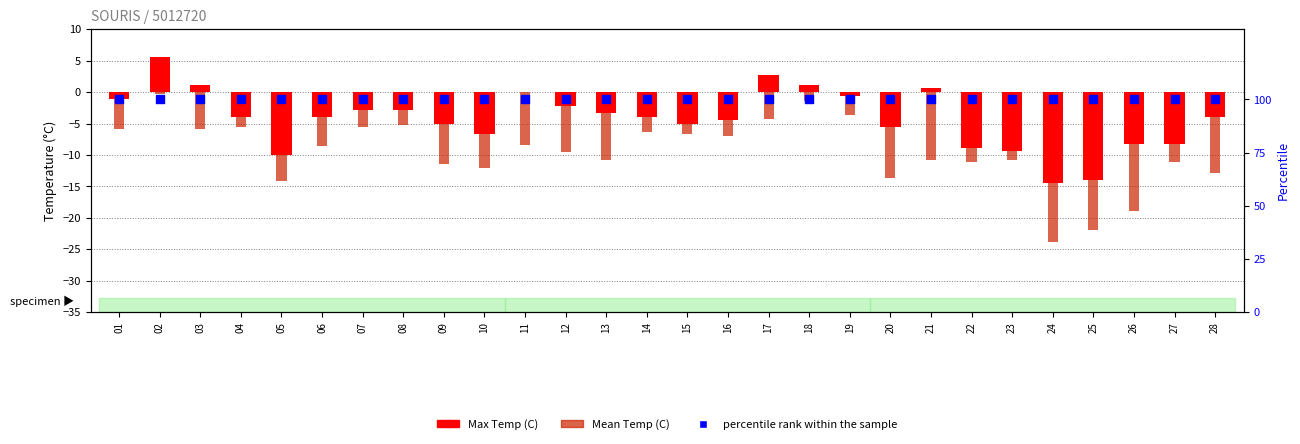

Which series has the widest spread of Y values?

Mean Temp (C)